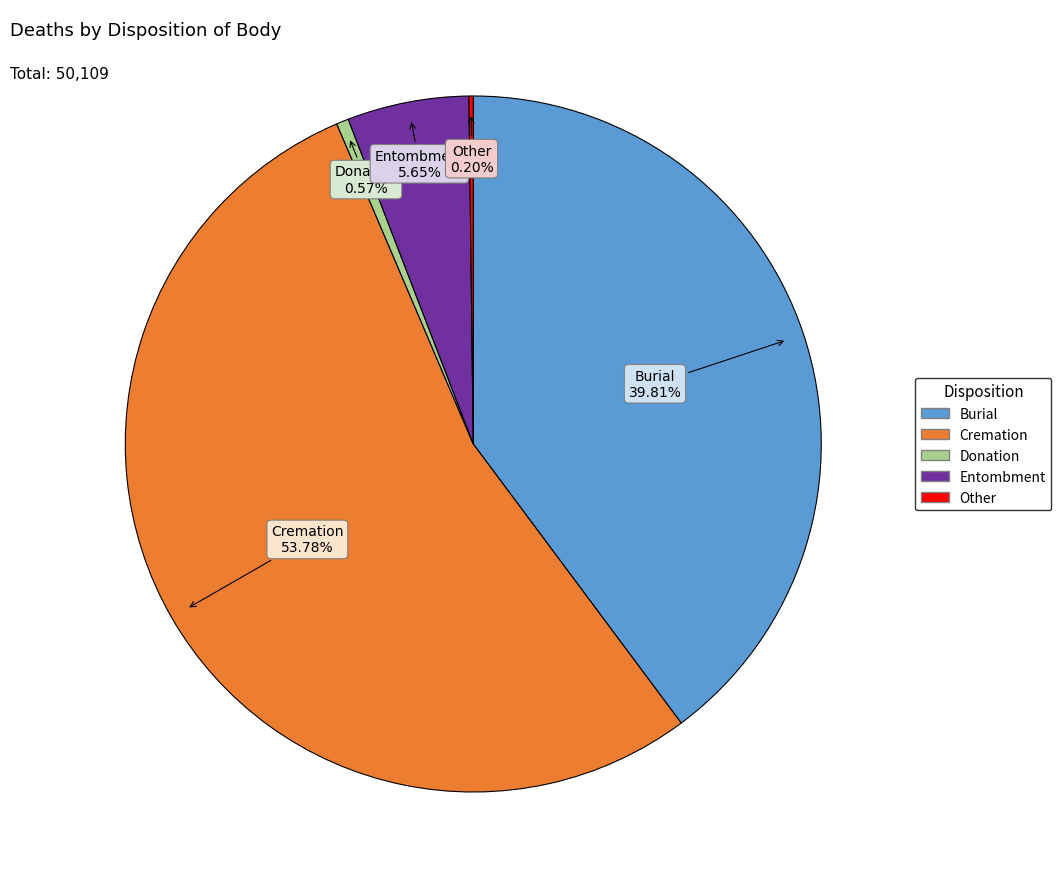

What is the largest slice in the pie chart?

Cremation